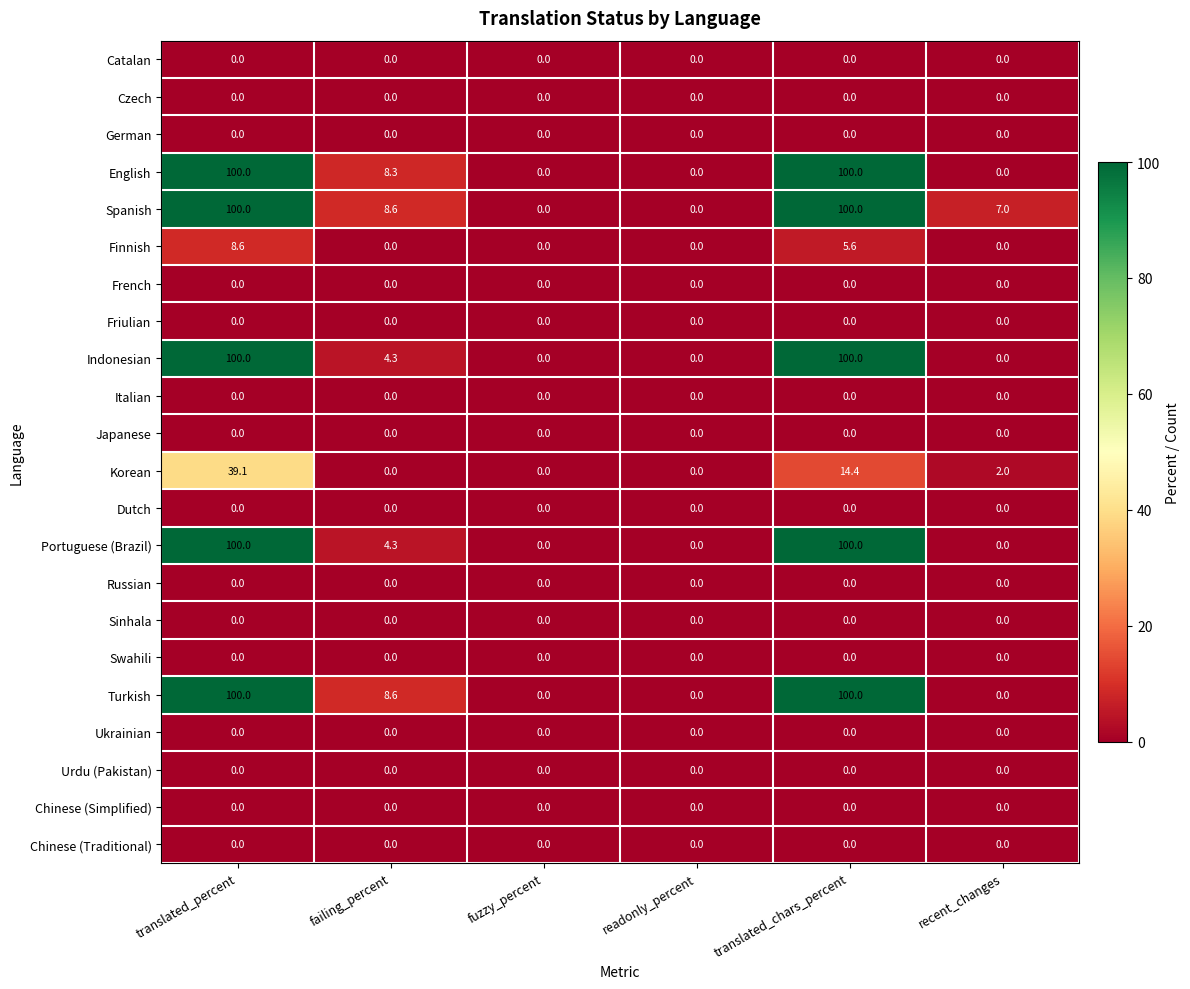

Which series changed the most between readonly_percent and recent_changes?

Spanish